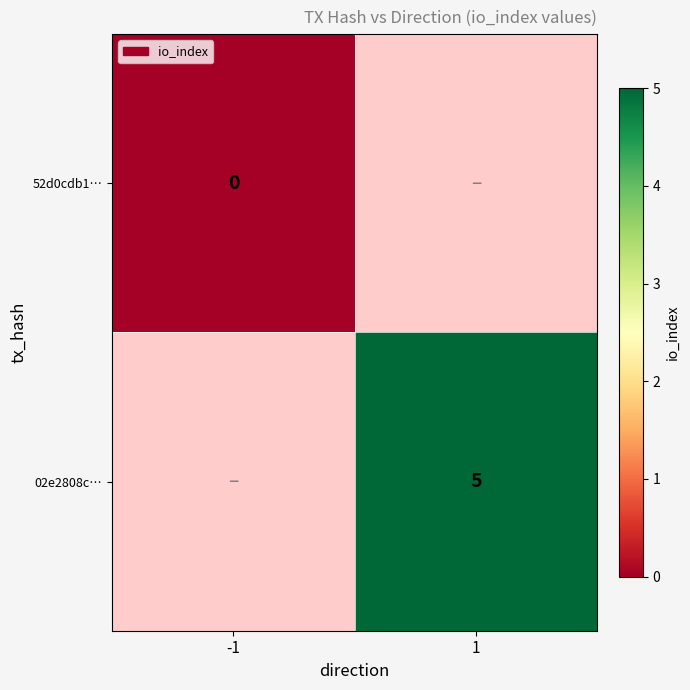

The value of 02e2808c… at 1 is 5. True or false?

True